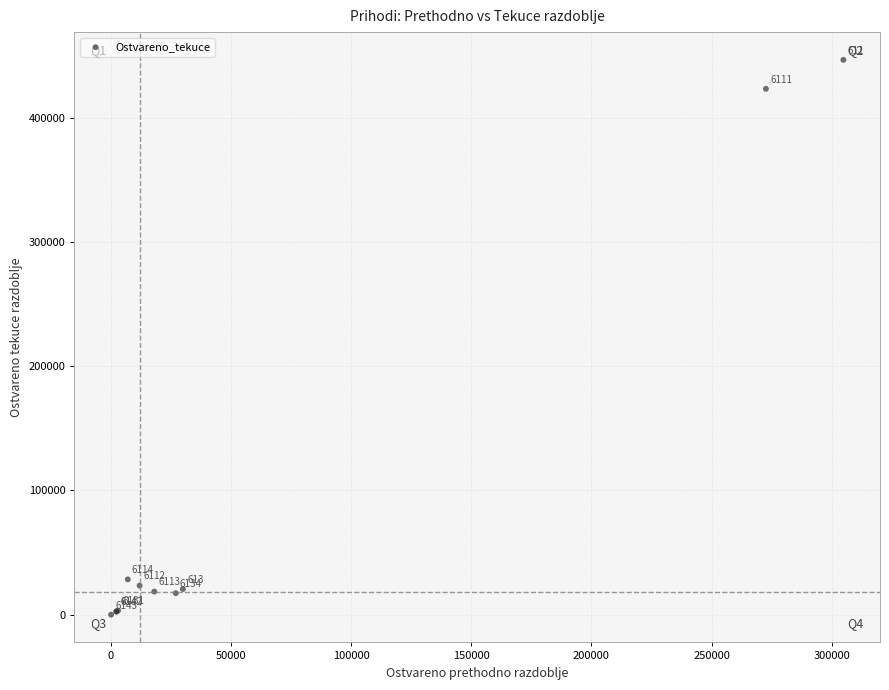

What Y value in the scatter plot is closest to 223336?

28466.3